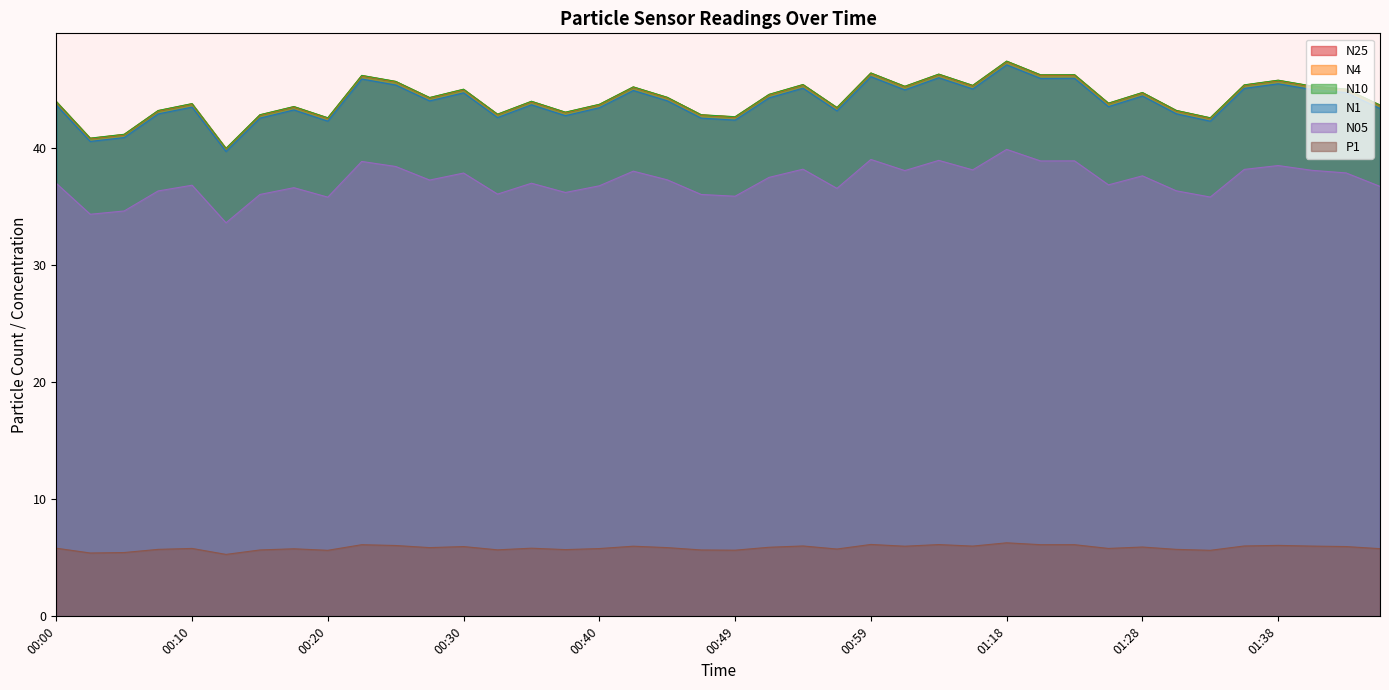

True or false: N10 and N1 cross at least once.

False